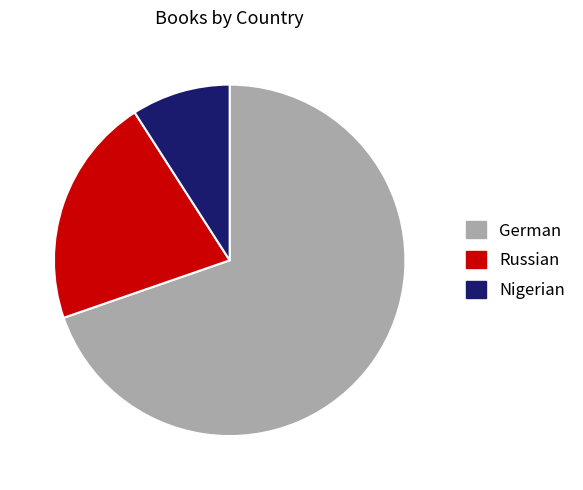

What is the smallest slice in the pie chart?

Nigerian